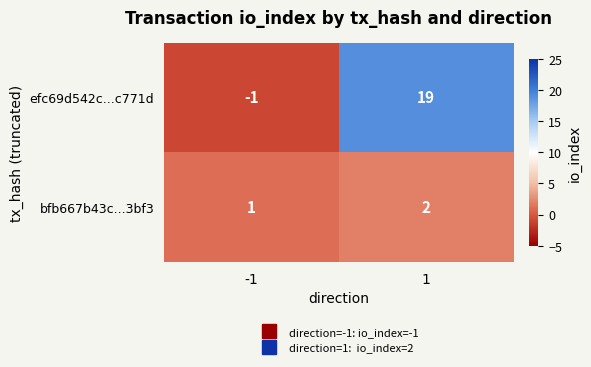

Which series has the largest total across all categories?

efc69d542c...c771d